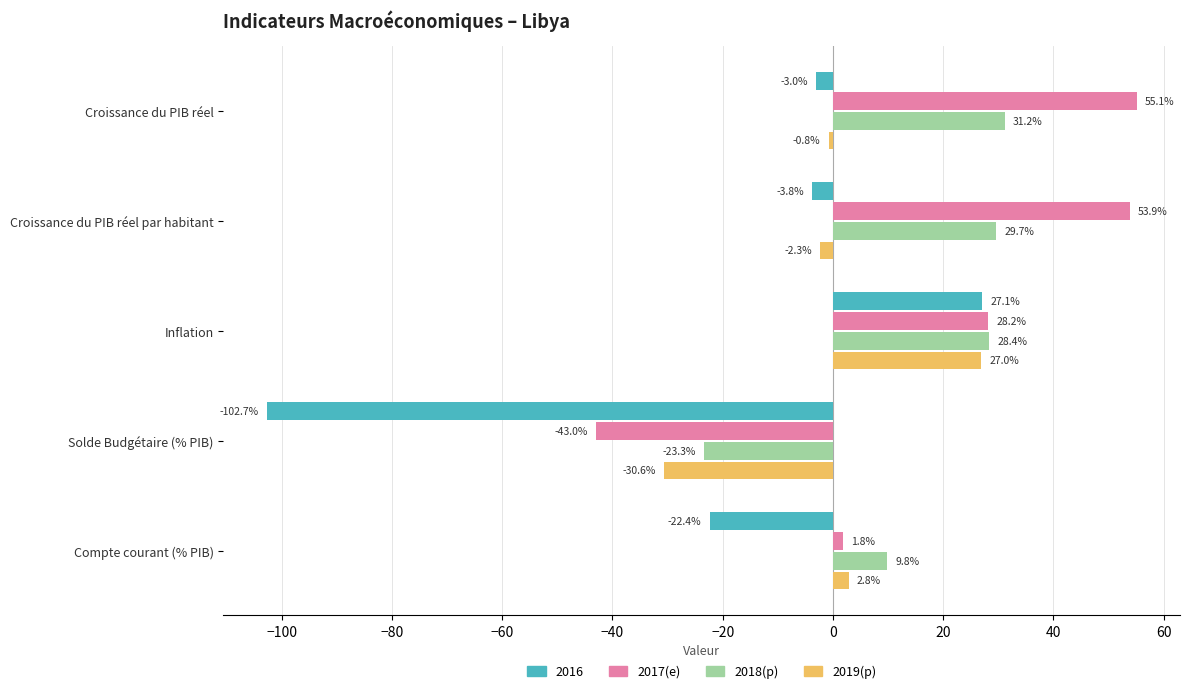

The 2017(e) series shows 53.9 at Croissance du PIB réel par habitant. True or false?

True